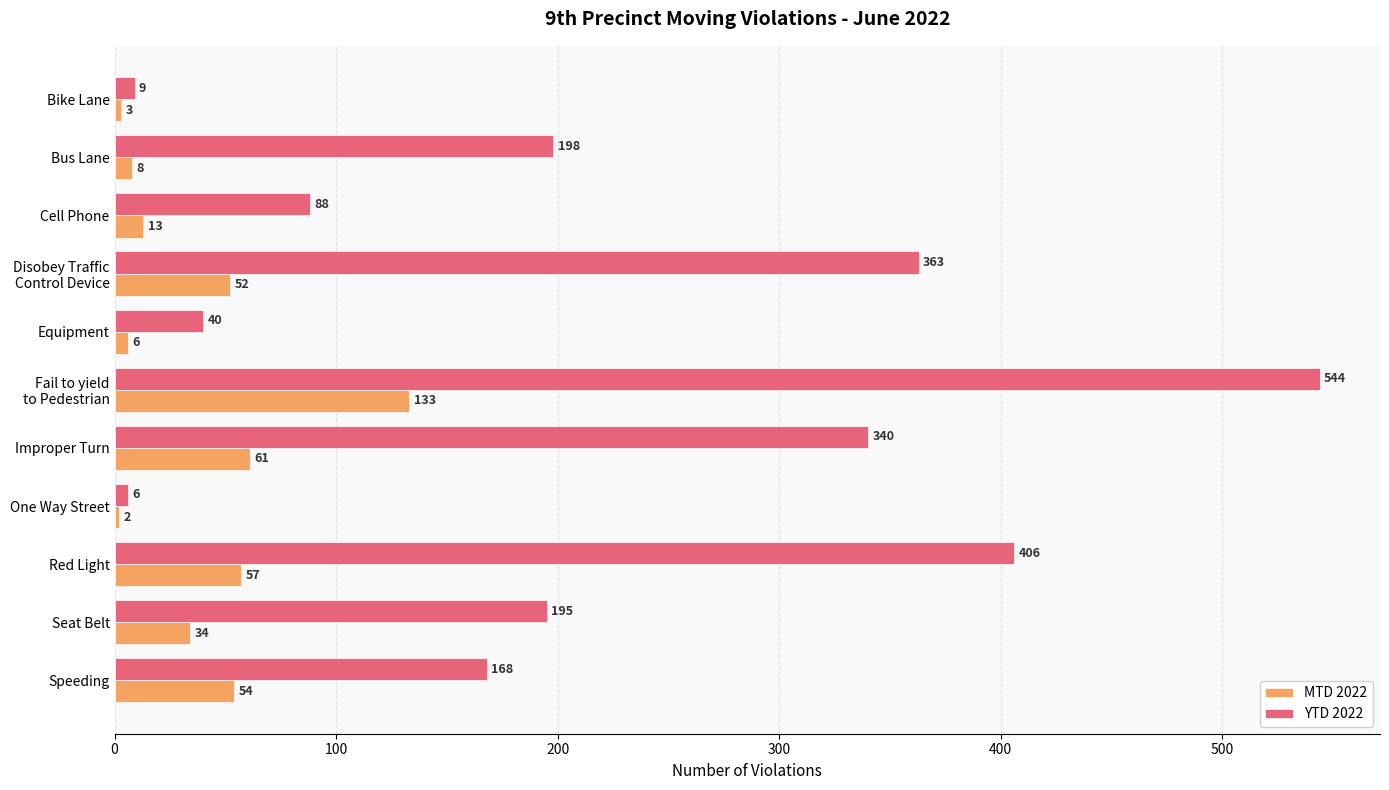

What is the highest value of the YTD 2022 series?

544